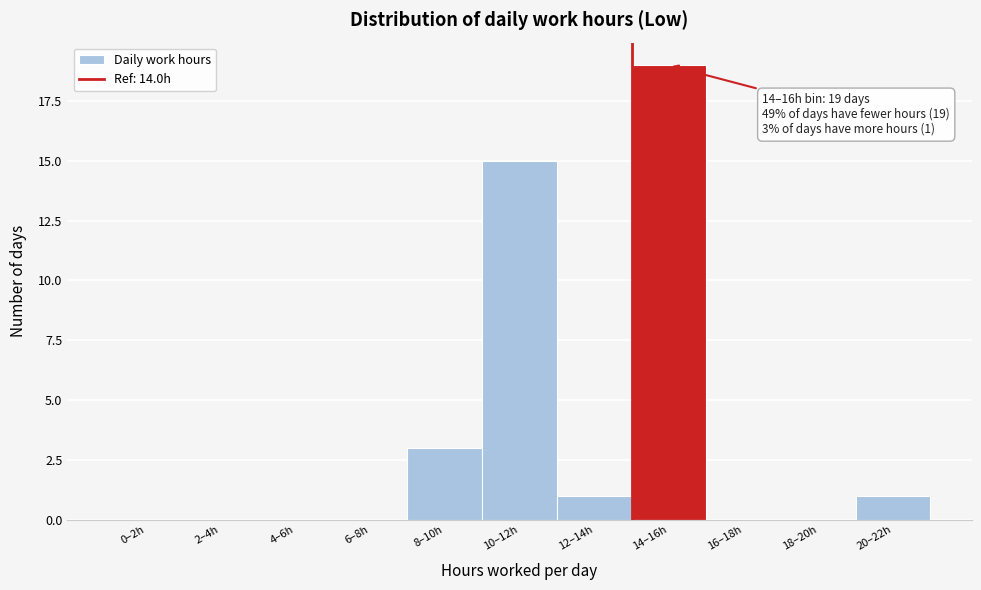

Reading left to right, transcribe all the data shown in this chart.

0–2h=0	2–4h=0	4–6h=0	6–8h=0	8–10h=3	10–12h=15	12–14h=1	14–16h=19	16–18h=0	18–20h=0	20–22h=1